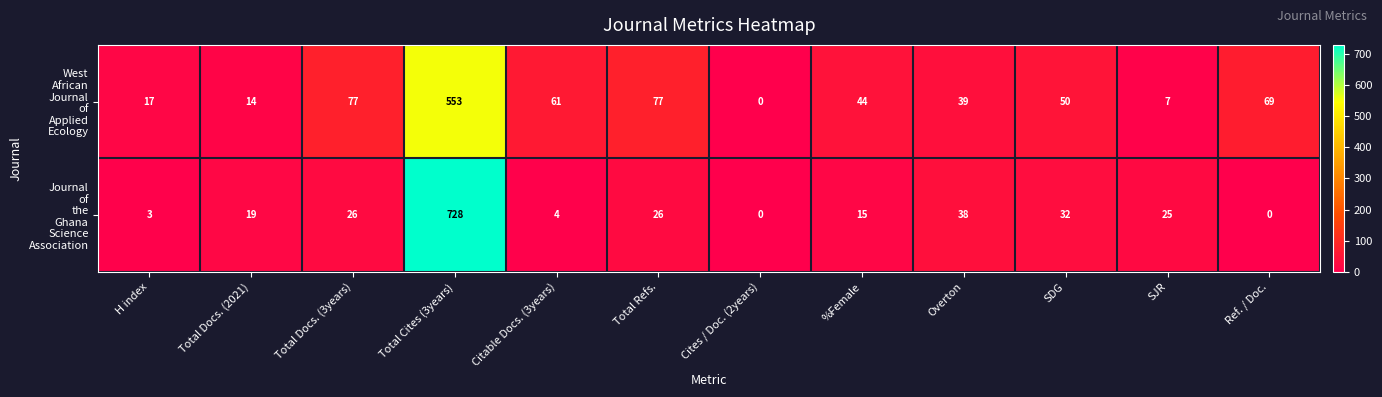

At which category is the sum across all series the highest?

Total Cites (3years)